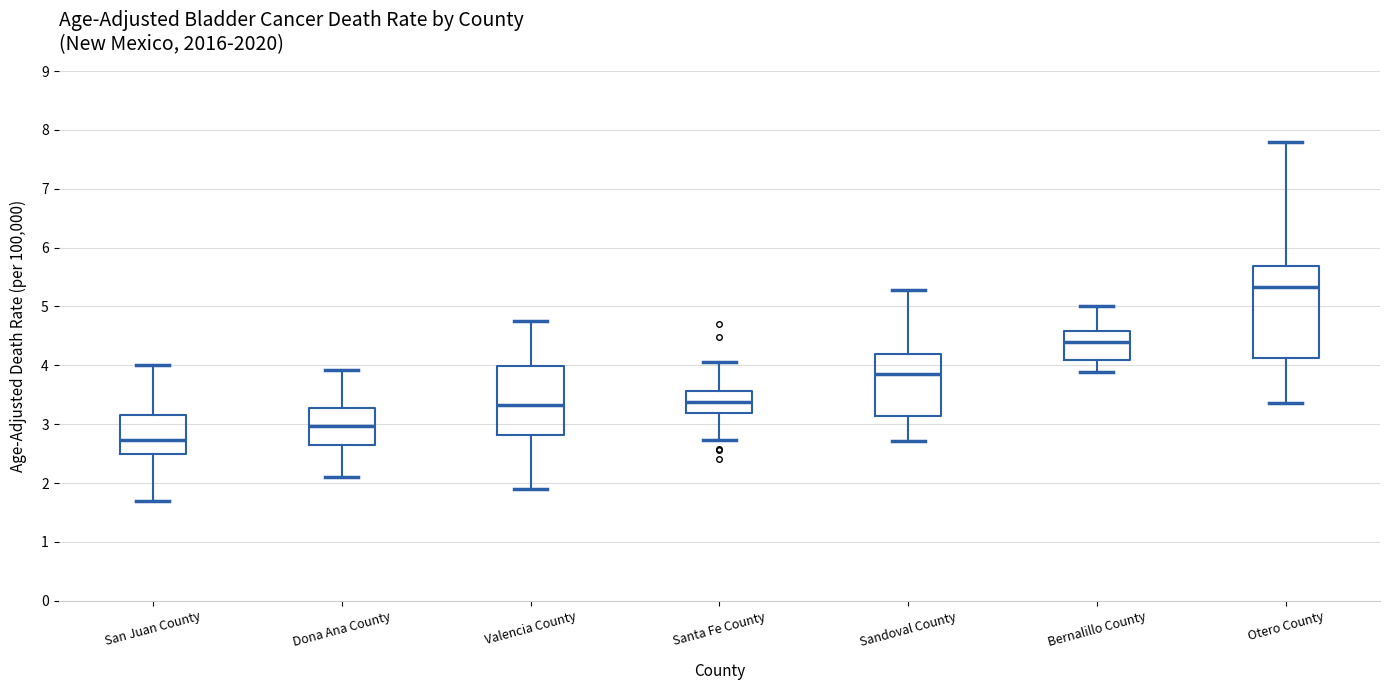

Reading left to right, transcribe this box plot: for each box, give where its median line is, the range the box spans, and where its two whiskers end, as read against the y-axis. The values are not printed on the chart, so give them approximately, as read against the axis.

San Juan County: median 2.7, box 2.5 to 3.2, whiskers 1.7 to 4.0
Dona Ana County: median 3.0, box 2.6 to 3.3, whiskers 2.1 to 3.9
Valencia County: median 3.3, box 2.8 to 4.0, whiskers 1.9 to 4.7
Santa Fe County: median 3.4, box 3.2 to 3.6, whiskers 2.7 to 4.1
Sandoval County: median 3.9, box 3.1 to 4.2, whiskers 2.7 to 5.3
Bernalillo County: median 4.4, box 4.1 to 4.6, whiskers 3.9 to 5.0
Otero County: median 5.3, box 4.1 to 5.7, whiskers 3.4 to 7.8